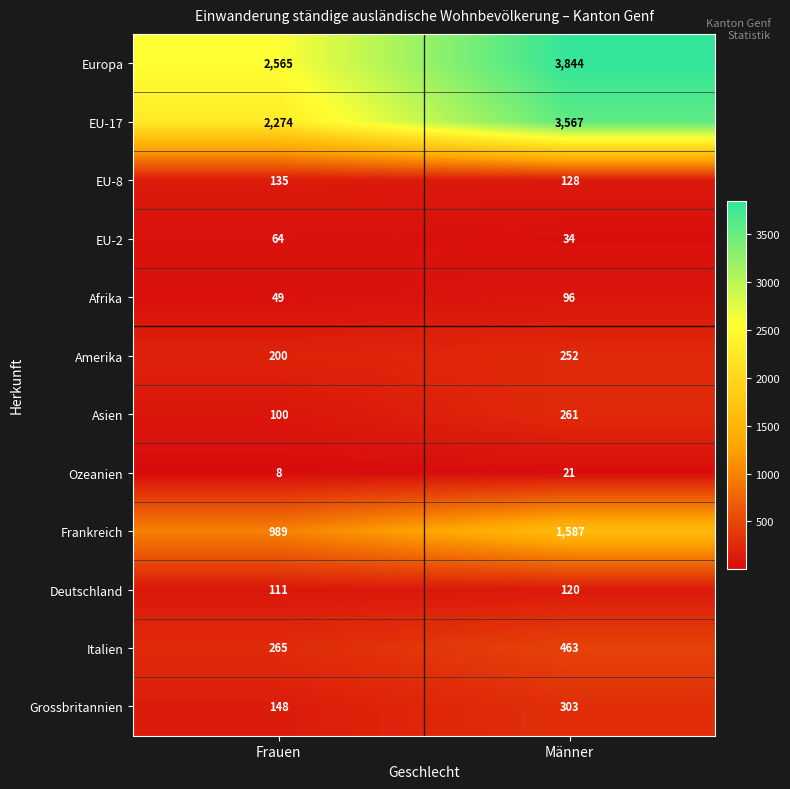

At which category is the sum across all series the highest?

Männer